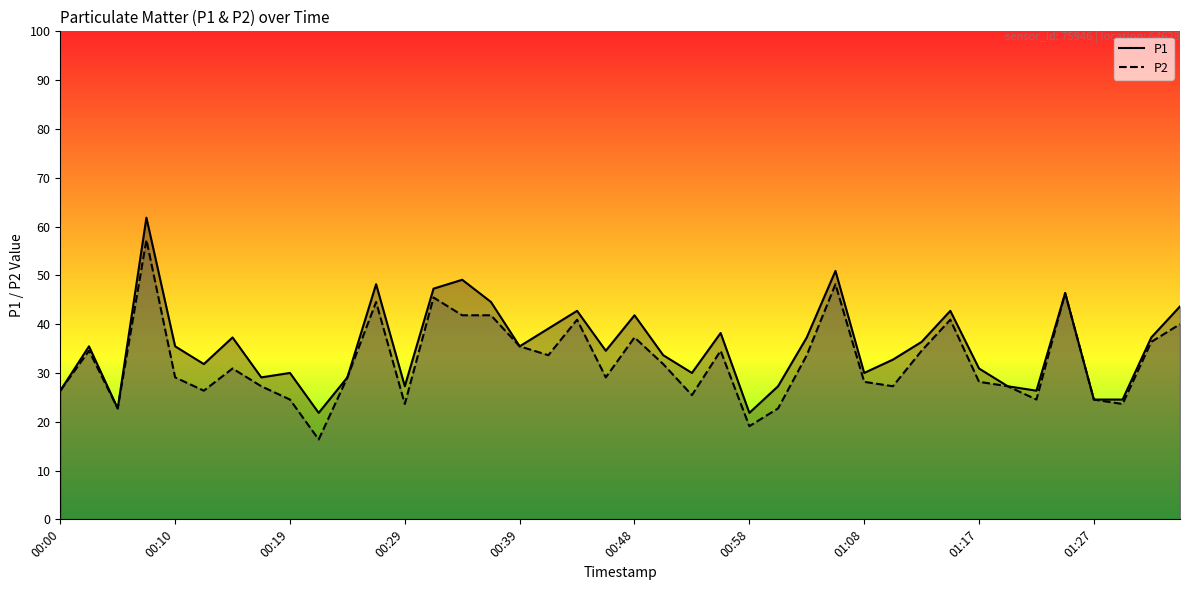

Is it true that P1 equals 27 at 37?

True